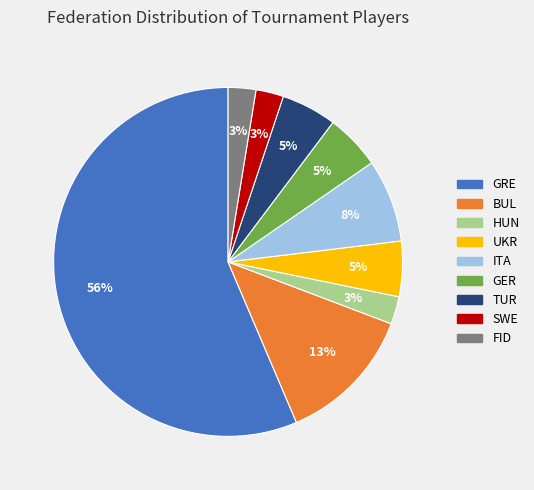

What percentage is the FID slice, to the nearest percent?

3%